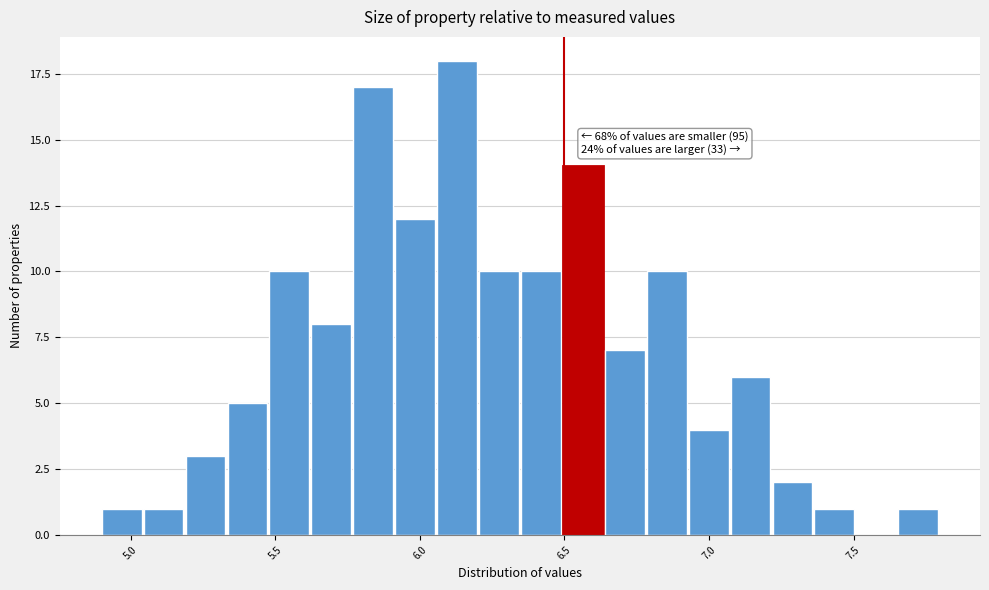

Around what value on the x-axis is the tallest bar? Give the approximate position of its centre, as read against the axis.

6.15